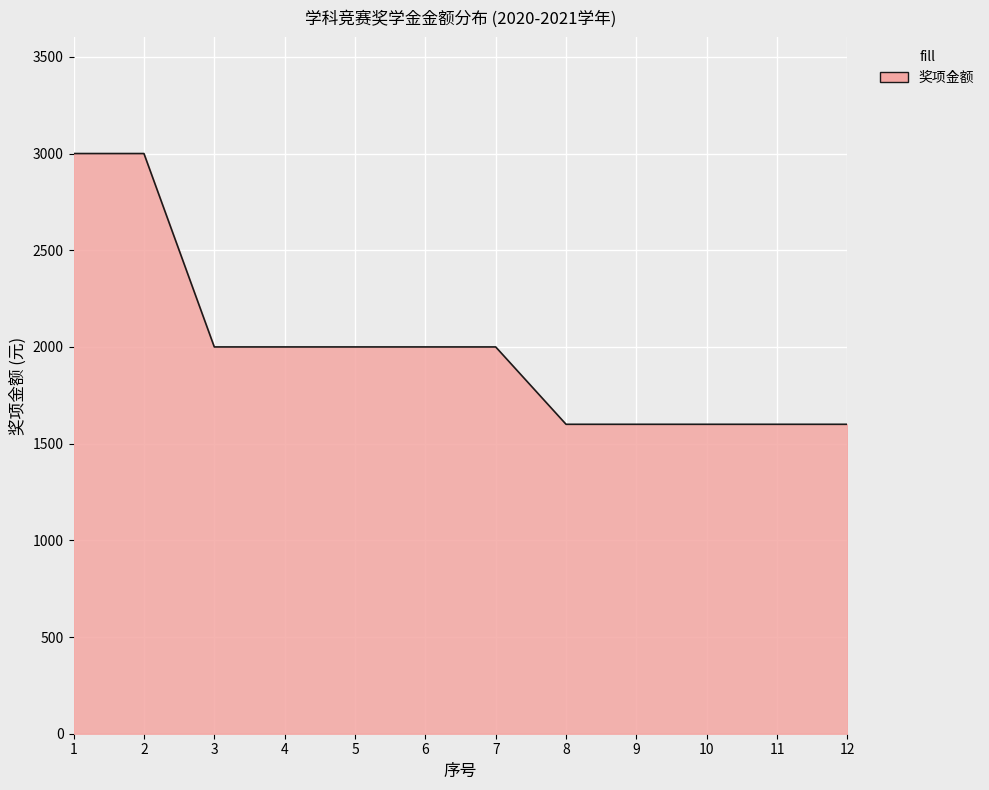

What is the sum of all values?

24000